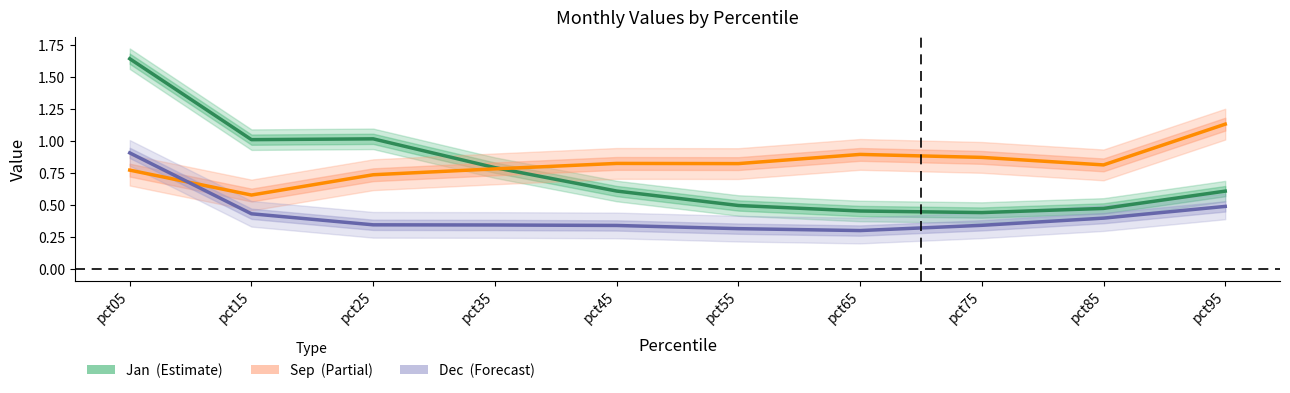

What is the average value of the Dec series?

0.4